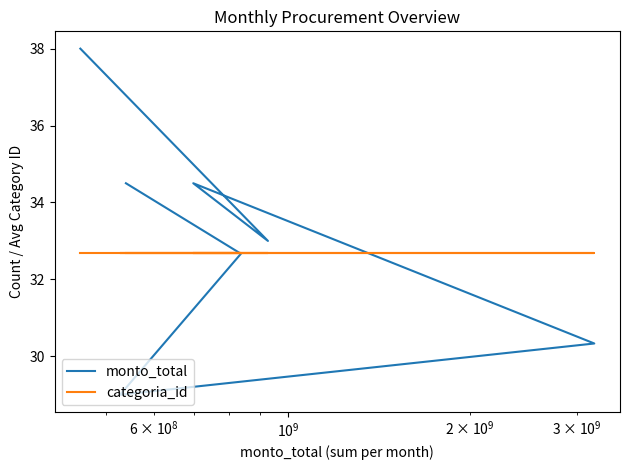

True or false: monto_total has more than 0 points higher than both neighbors.

True